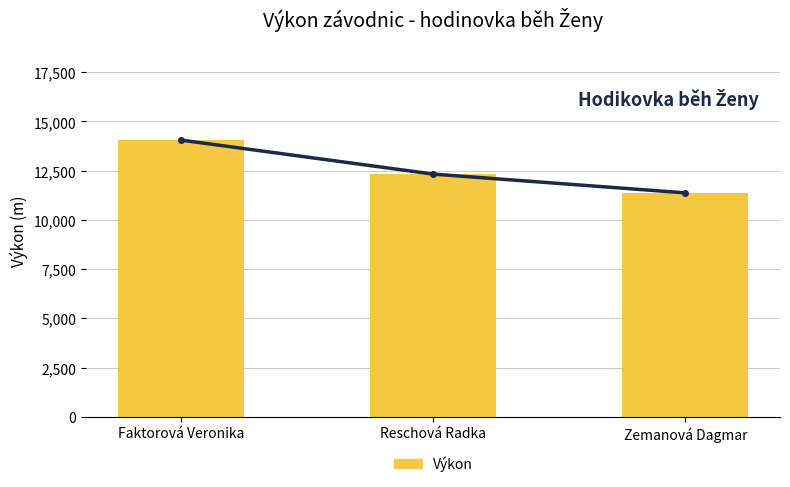

The Výkon series shows 12327 at Reschová Radka. True or false?

True